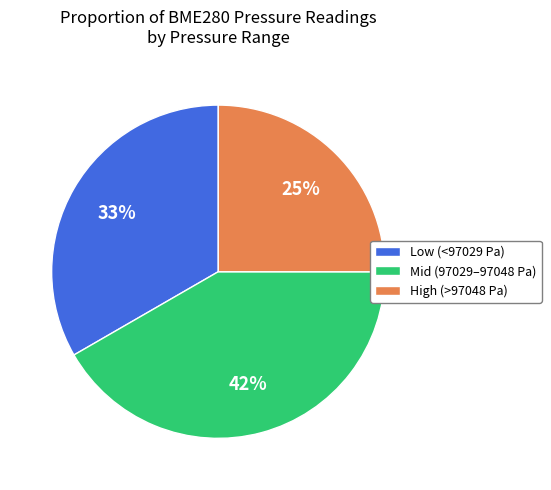

What percentage is the Mid (97029–97048 Pa) slice, to the nearest percent?

42%